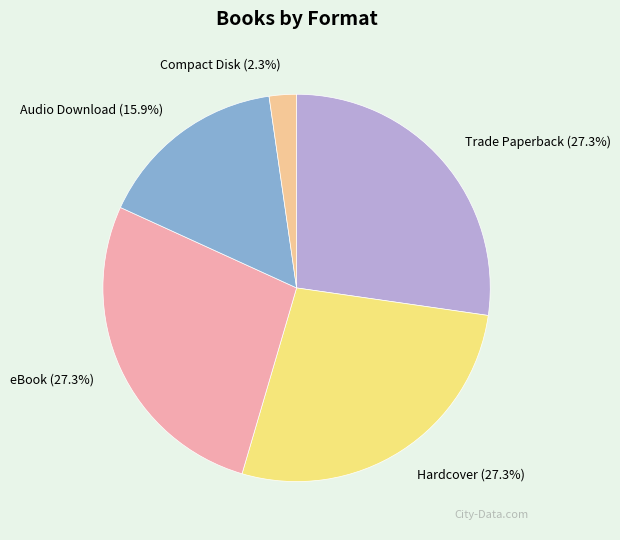

Does Audio Download represent more than half of the total?

No